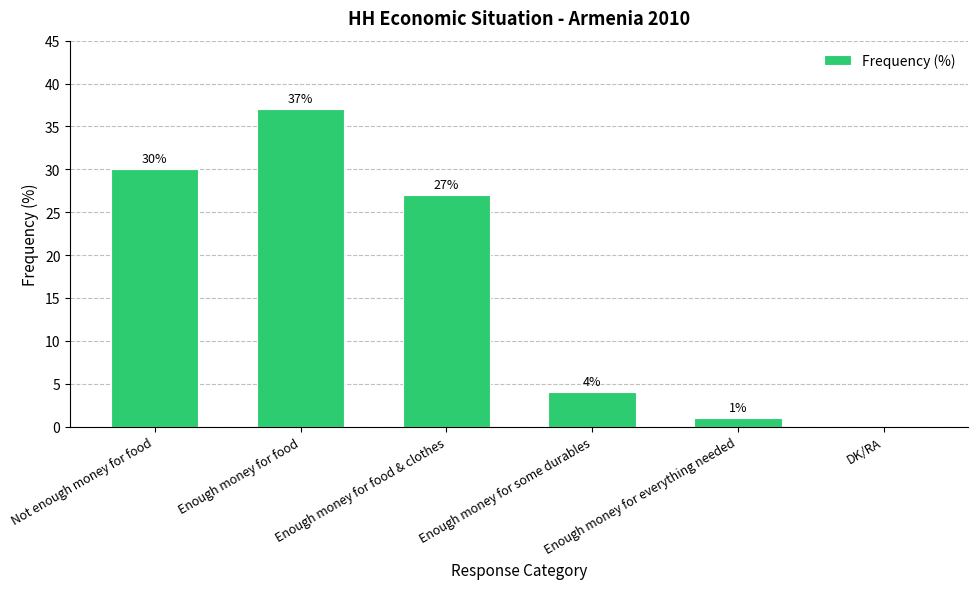

What is the change in value from Enough money for food & clothes to Enough money for some durables?

-23